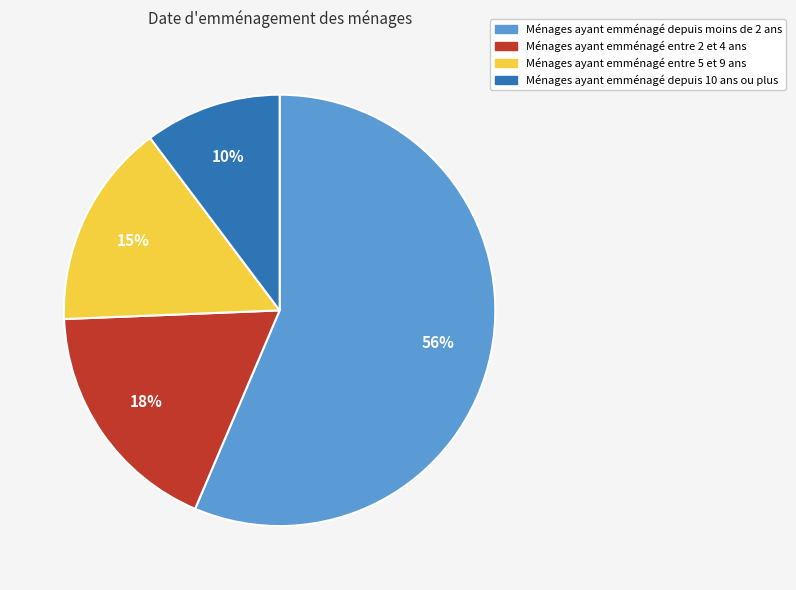

To the nearest percent, what is the difference between the largest and smallest slice percentages?

46%